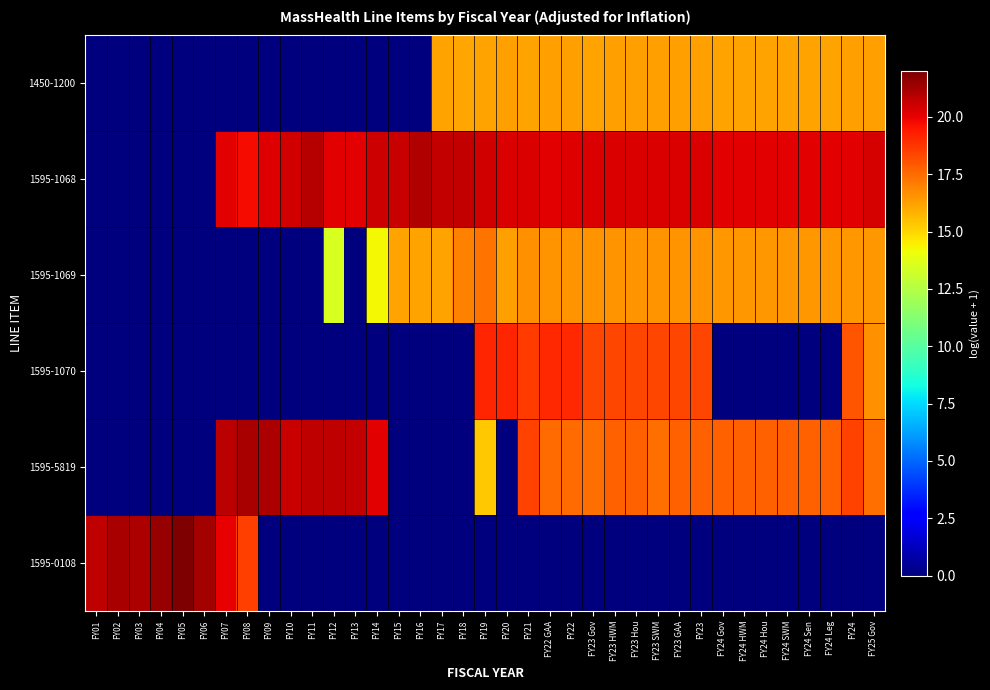

At which category is the sum across all series the highest?

FY21